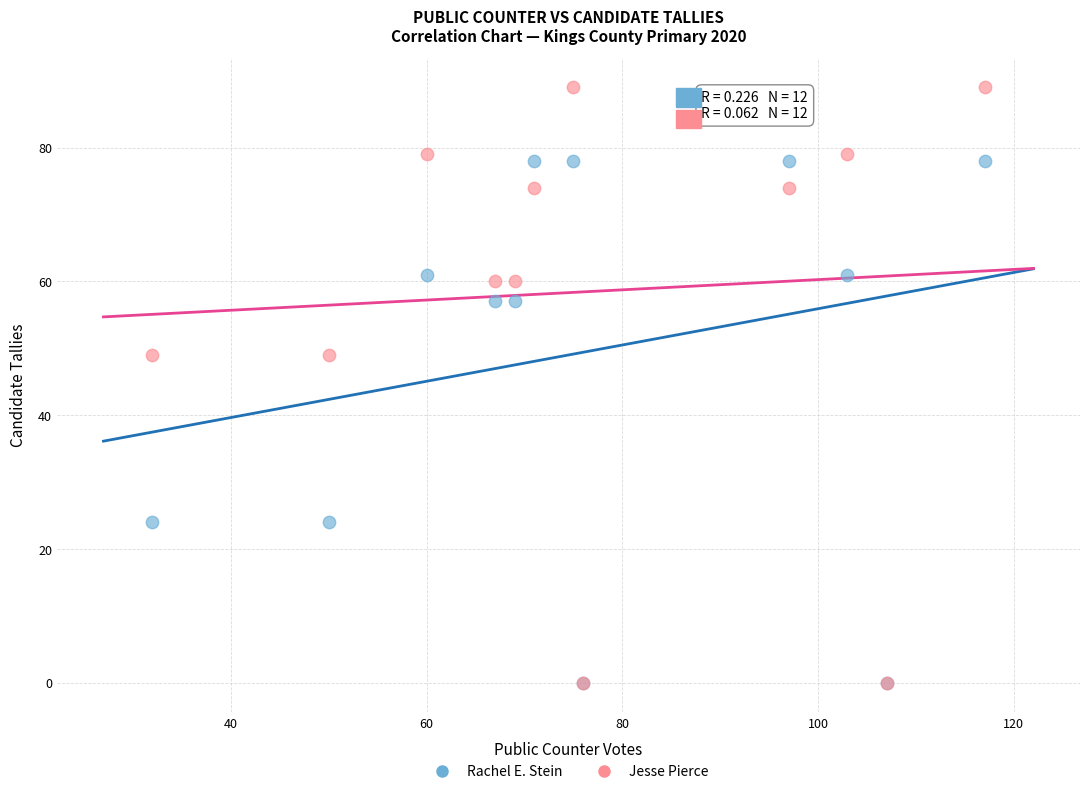

What are all the series names shown in the legend?

Rachel E. Stein, Jesse Pierce